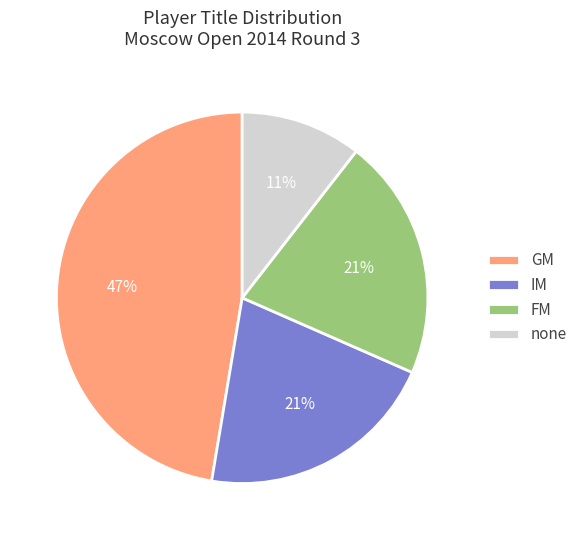

Which slice is the smallest?

none